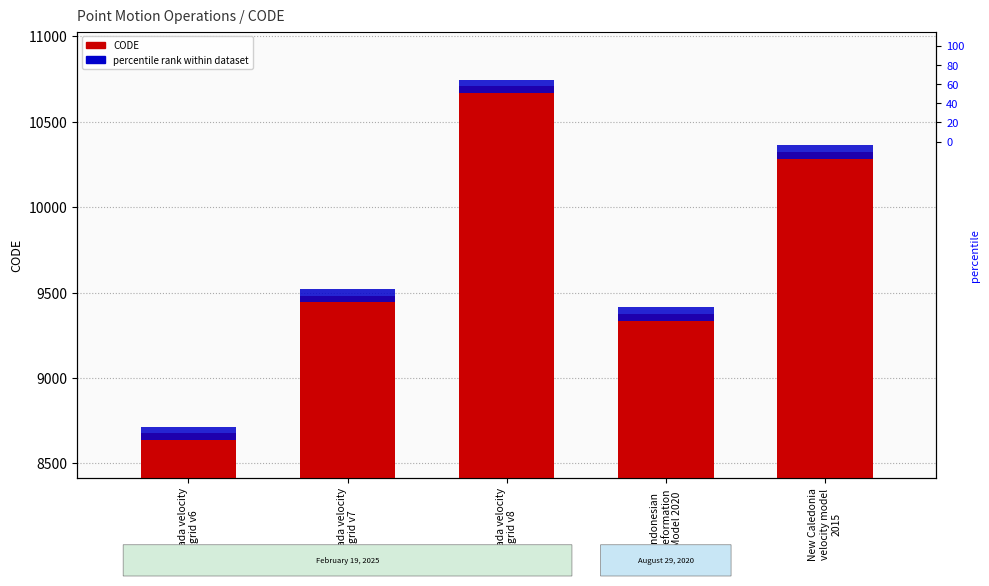

Does the chart contain stacked bars?

No